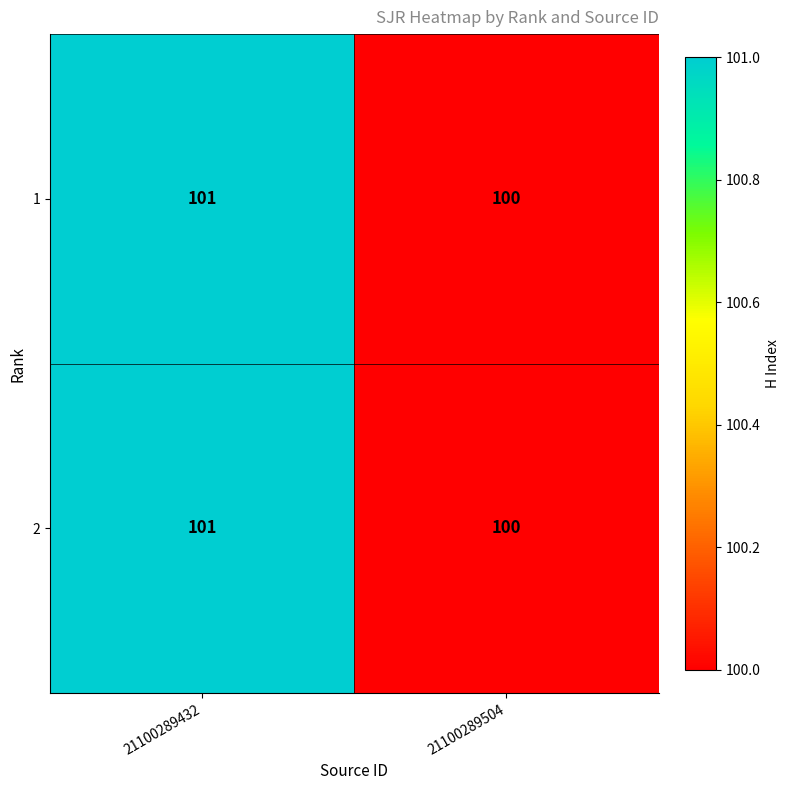

Where is 2 nearest to the value 100?

21100289504